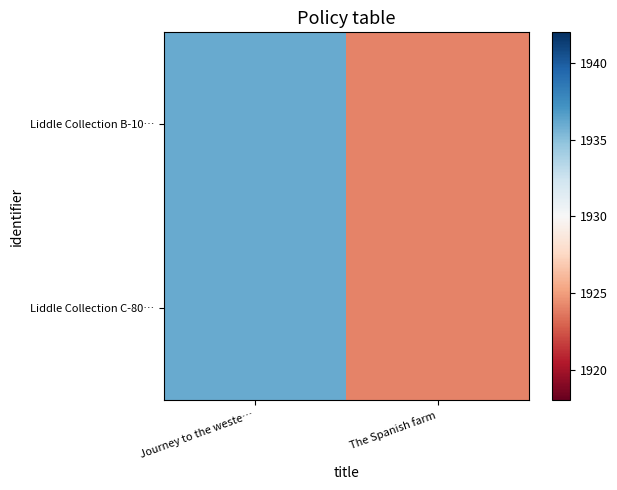

How many distinct data groups are displayed?

2